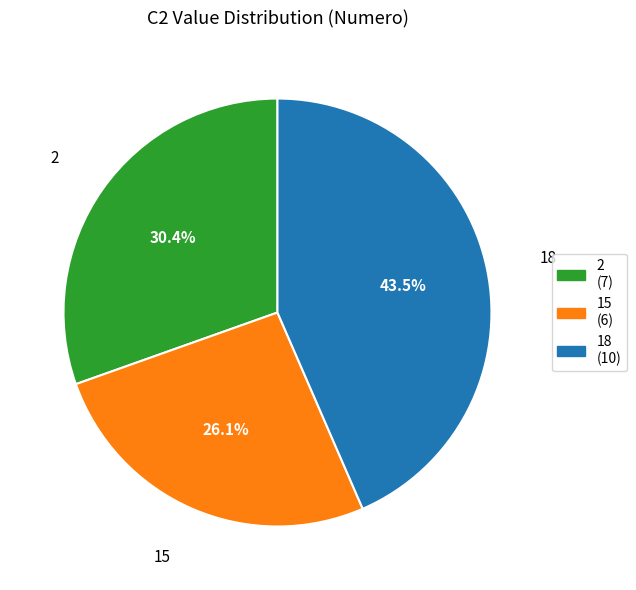

Count the number of slices in the pie.

3